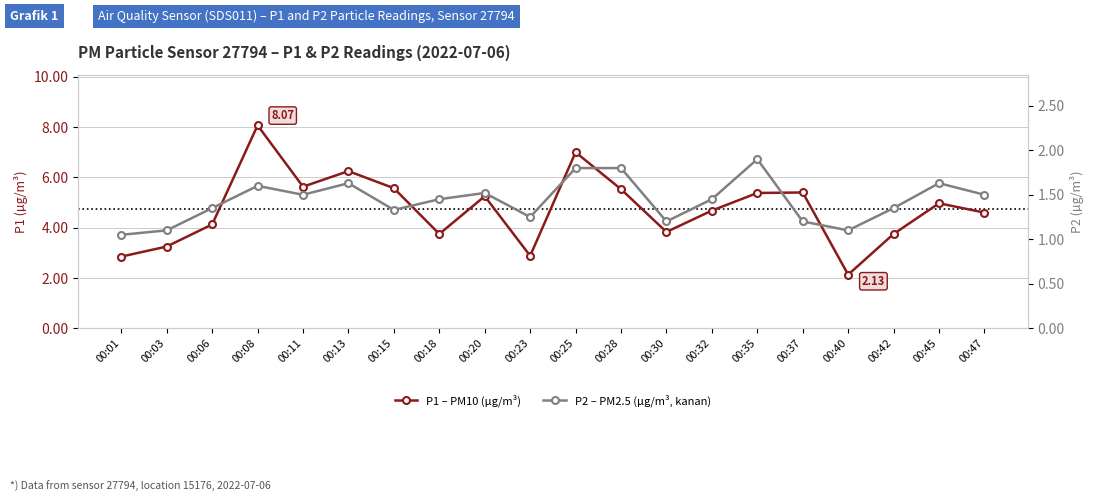

How many interior local valleys does the P1 – PM10 (µg/m³) series have?

5